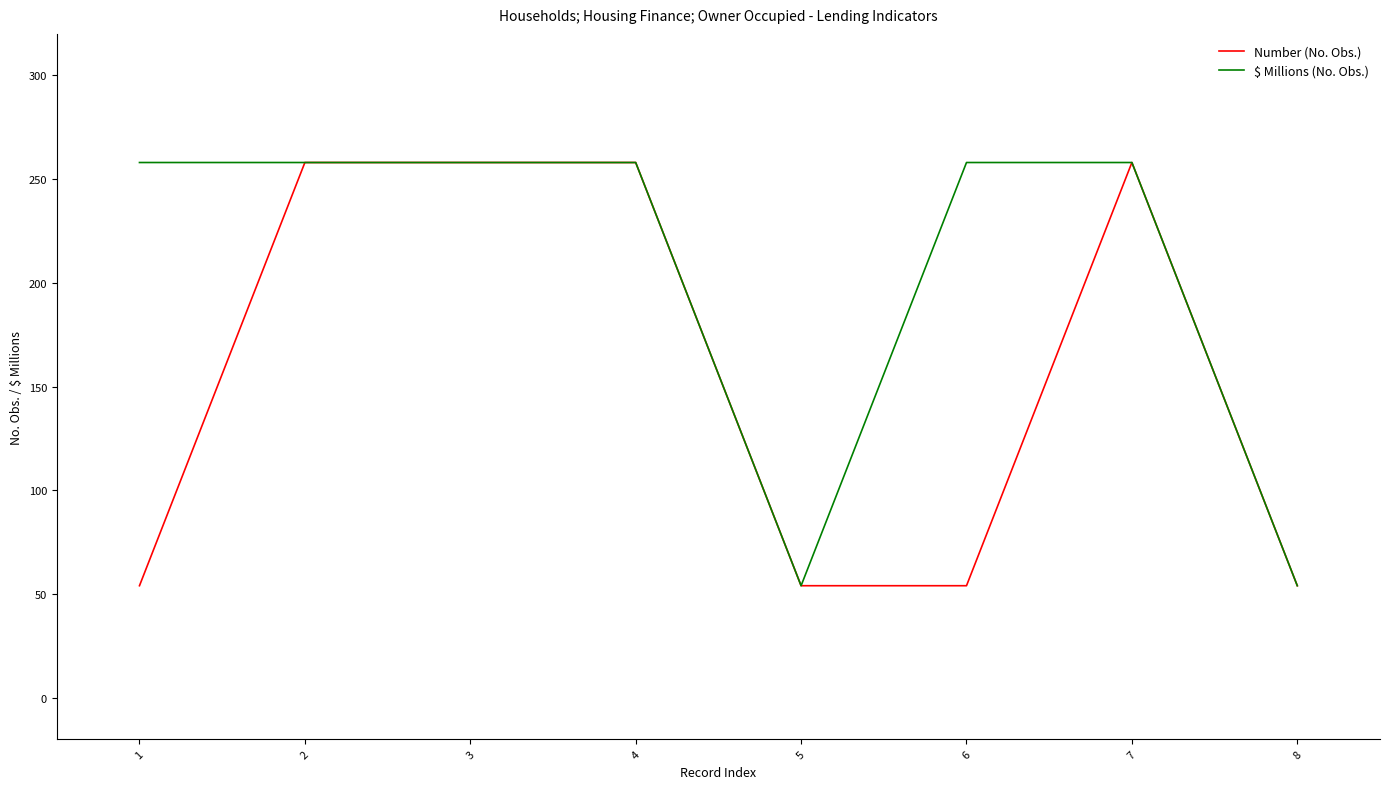

At 6, list the series in order from largest to smallest.

$ Millions (No. Obs.), Number (No. Obs.)